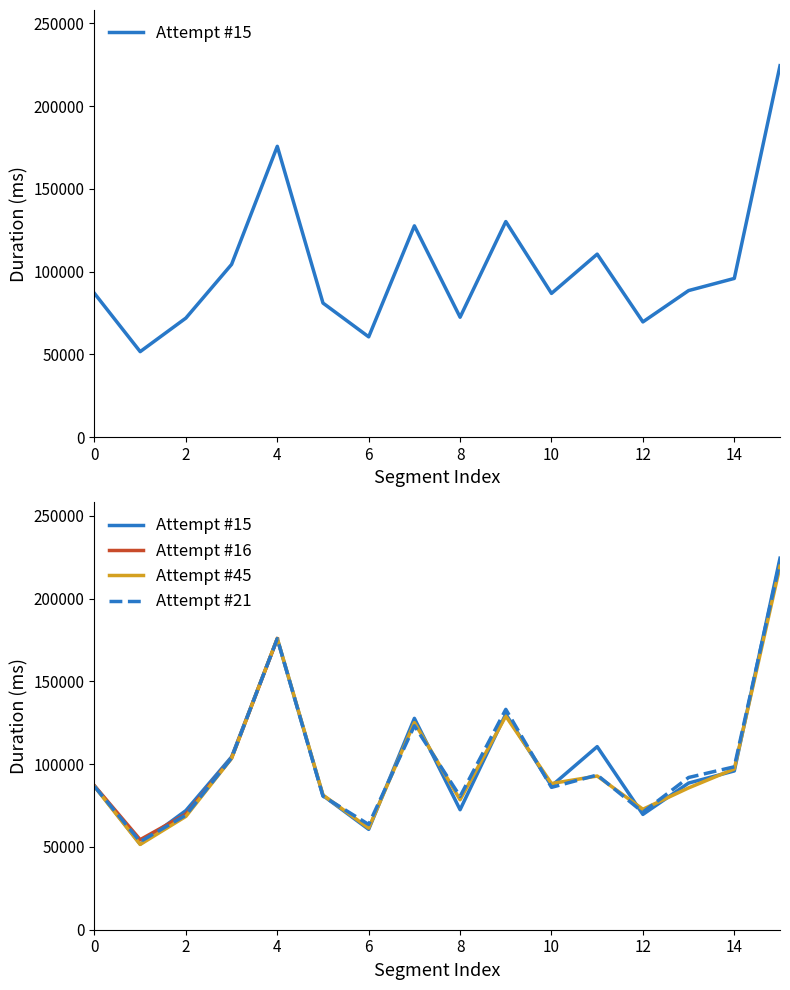

After their last crossing, which series has the higher values: Attempt #16 or Attempt #21?

Attempt #21